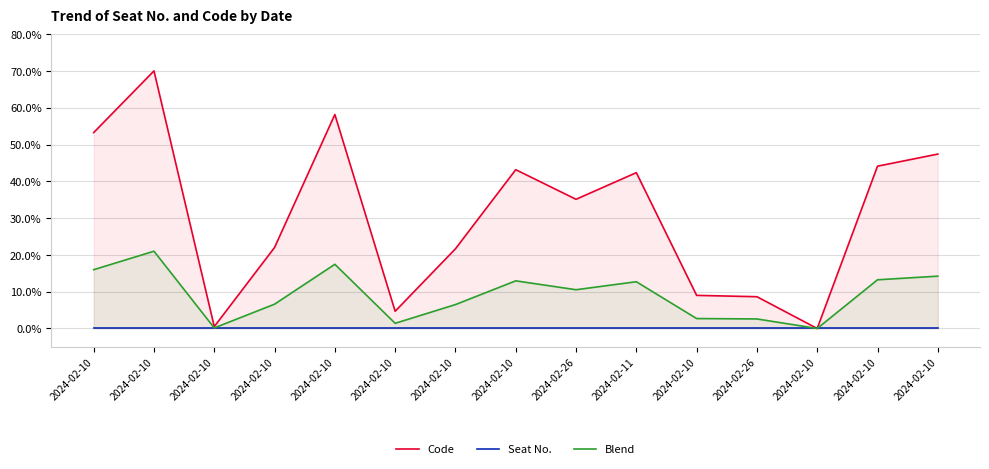

How many interior local peaks does the Code series have?

4